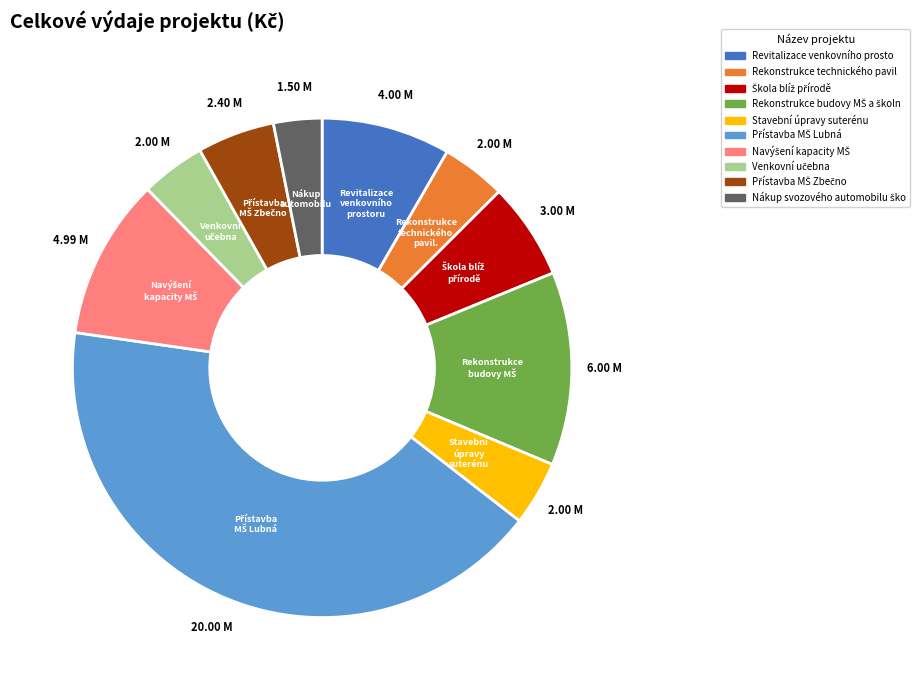

Is there any slice that represents more than half of the pie?

No